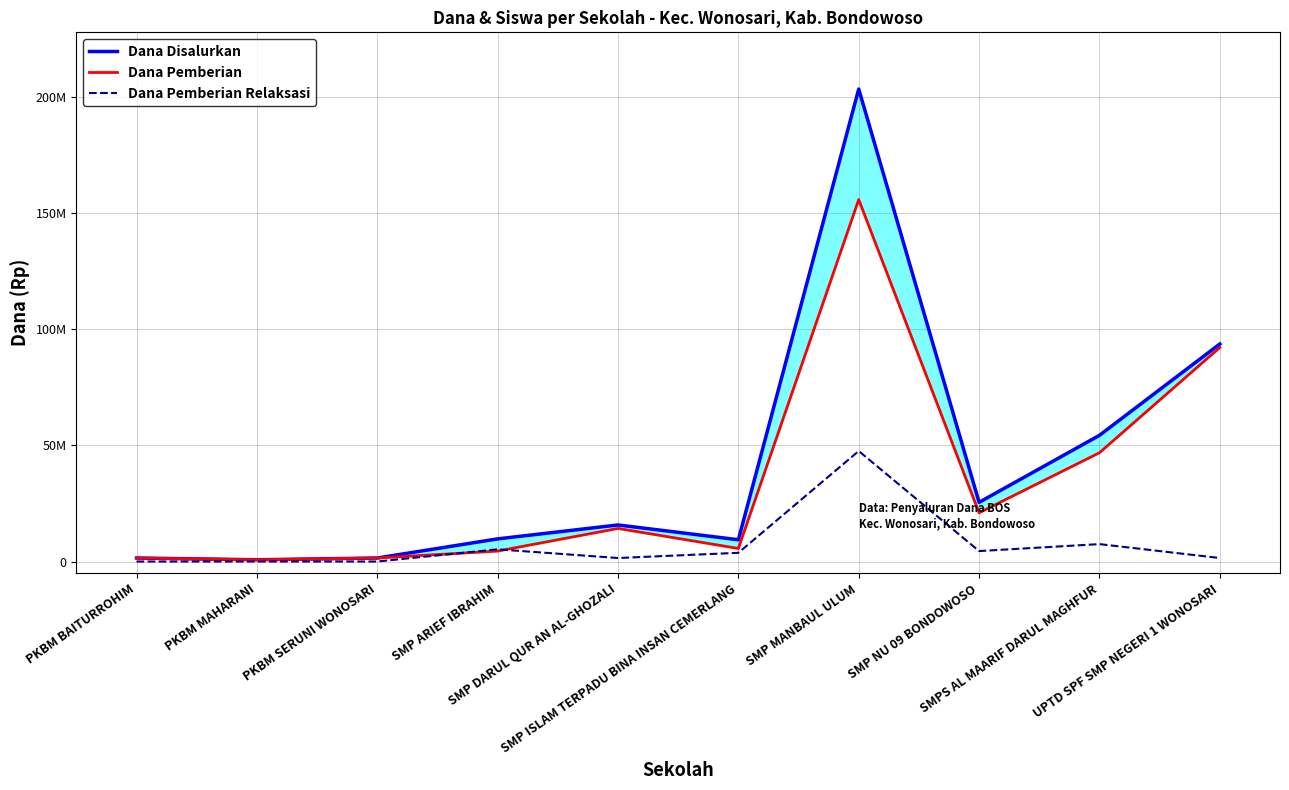

The Dana Disalurkan series shows 16835743 at SMP ISLAM TERPADU BINA INSAN CEMERLANG. True or false?

False